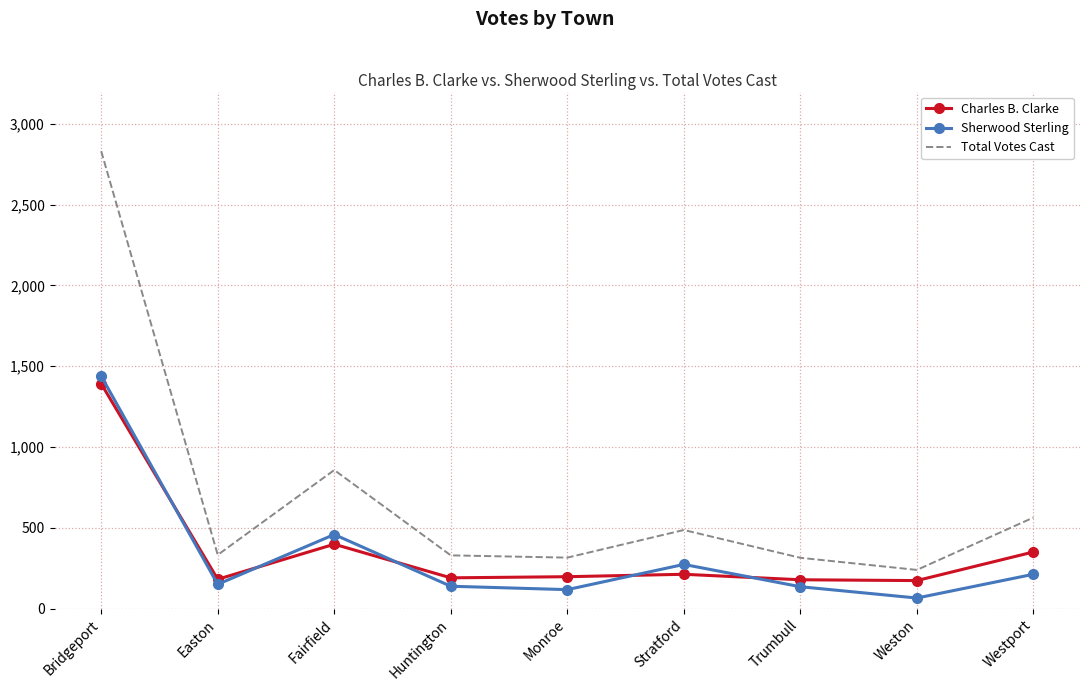

In Charles B. Clarke, how many points are higher than both neighbors (excluding endpoints)?

2